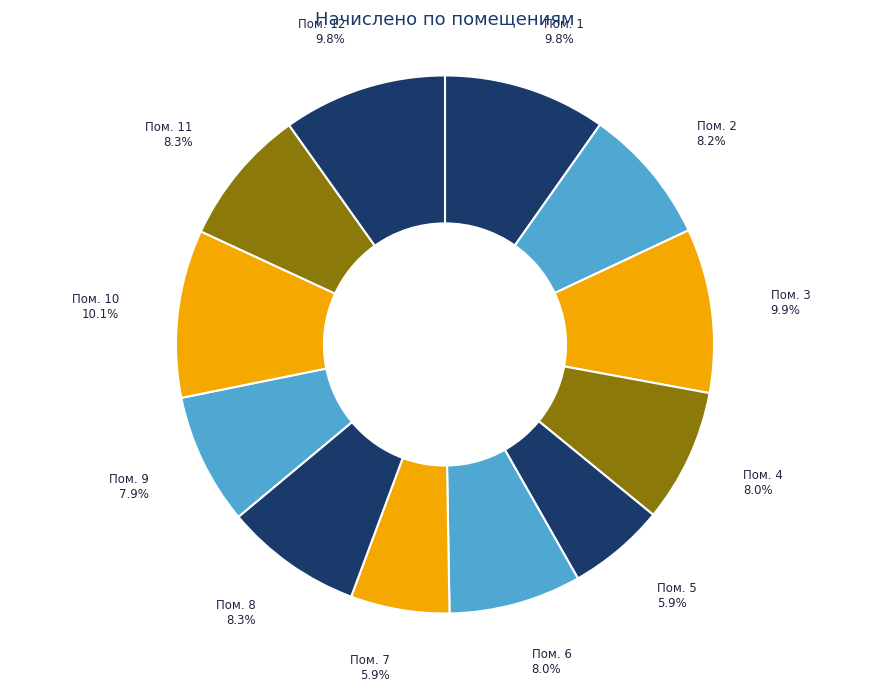

How many segments does this pie chart have?

12